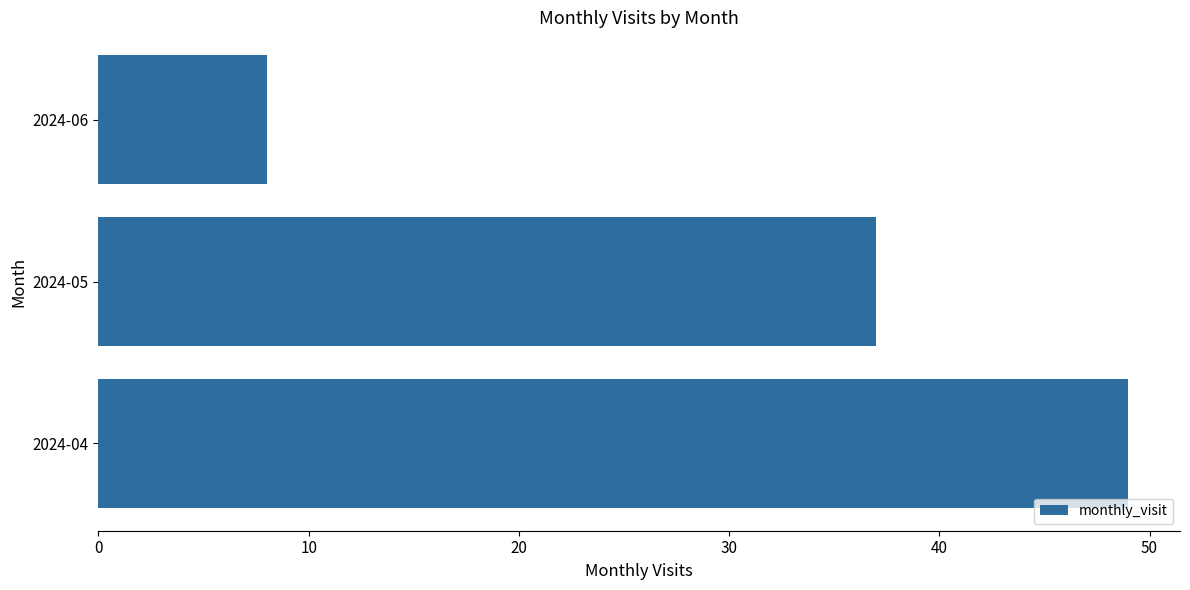

The chart shows a value of 67 at 2024-04. True or false?

False